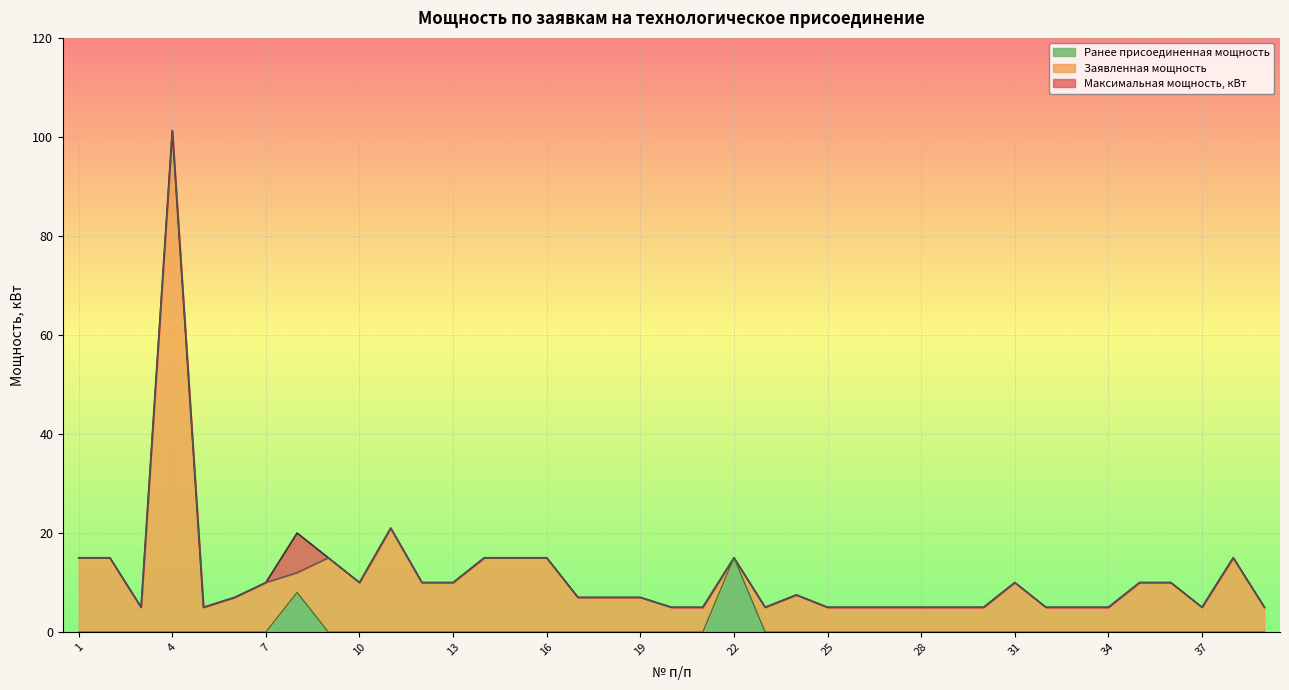

True or false: Максимальная мощность, кВт and Ранее присоединенная мощность intersect in this chart.

False